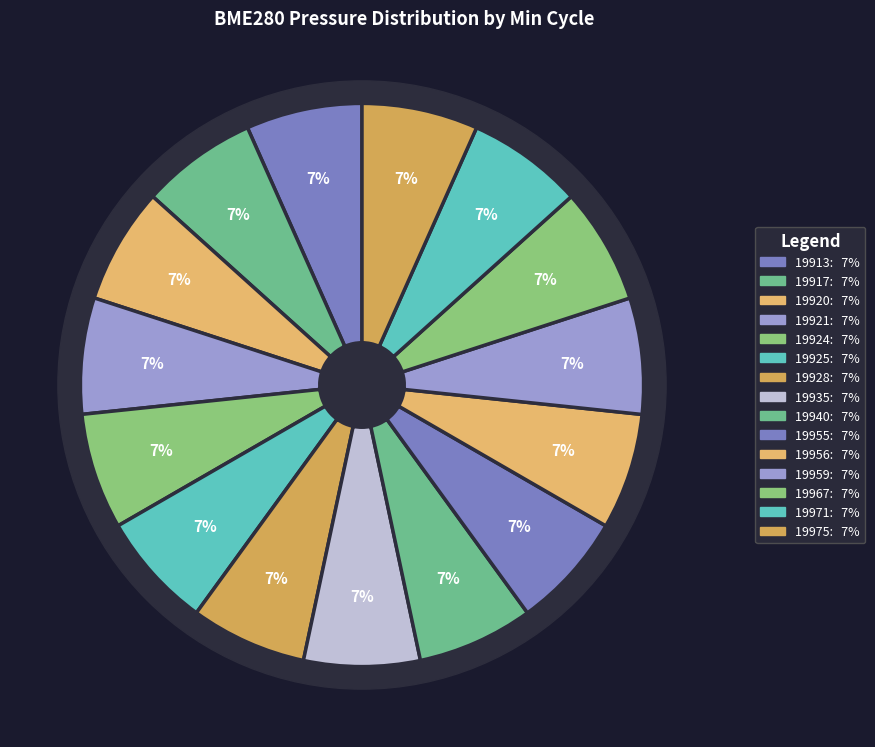

Rank the categories by value from highest to lowest.

19928, 19967, 19956, 19975, 19955, 19925, 19940, 19921, 19924, 19971, 19917, 19959, 19920, 19913, 19935